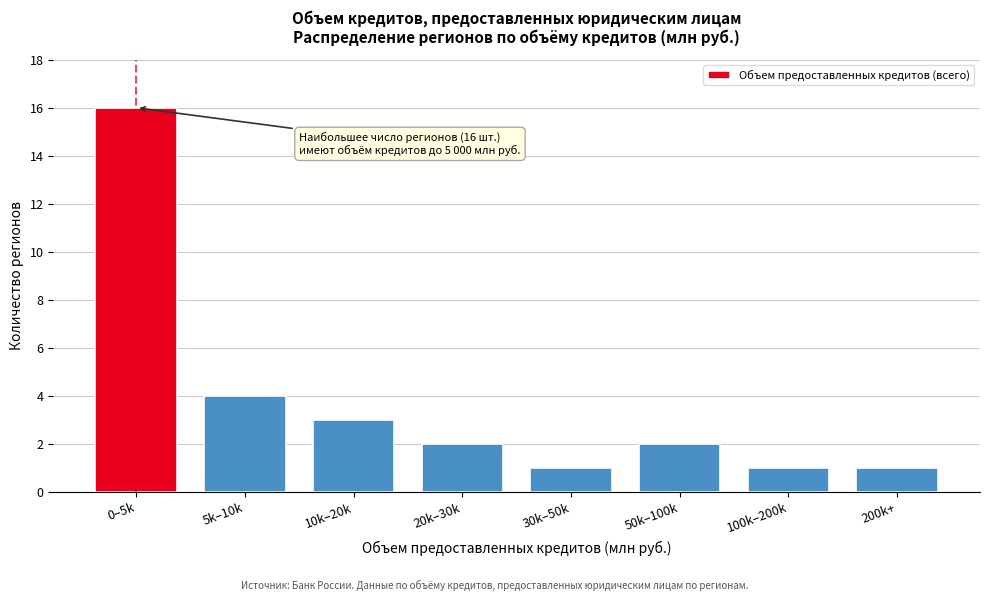

Reading left to right, list all the values displayed in this chart.

0–5k=16	5k–10k=4	10k–20k=3	20k–30k=2	30k–50k=1	50k–100k=2	100k–200k=1	200k+=1